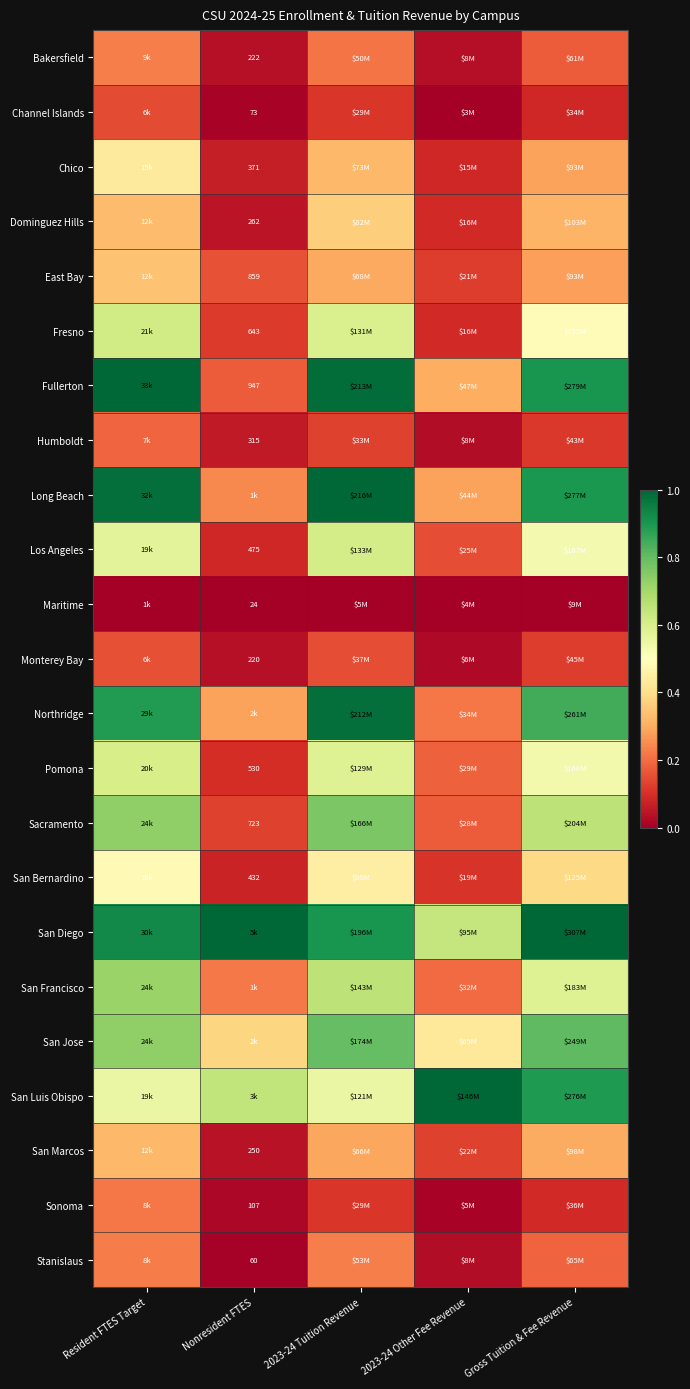

How many distinct data groups are displayed?

23